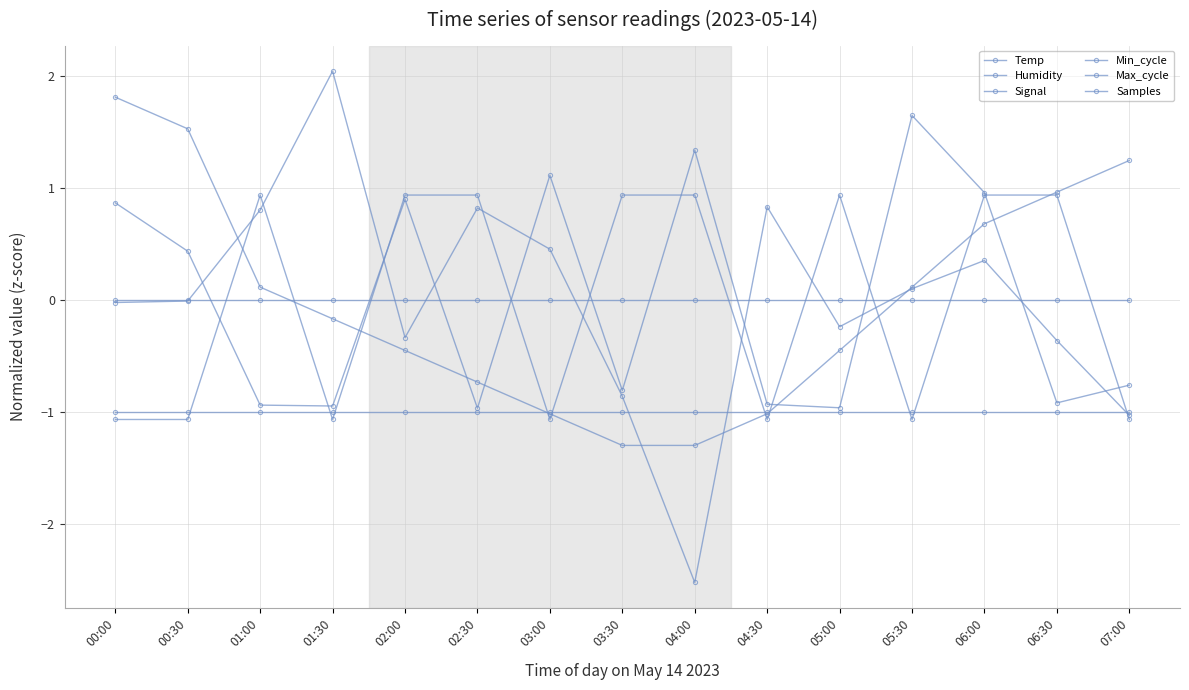

At which category is the sum across all series the highest?

06:00